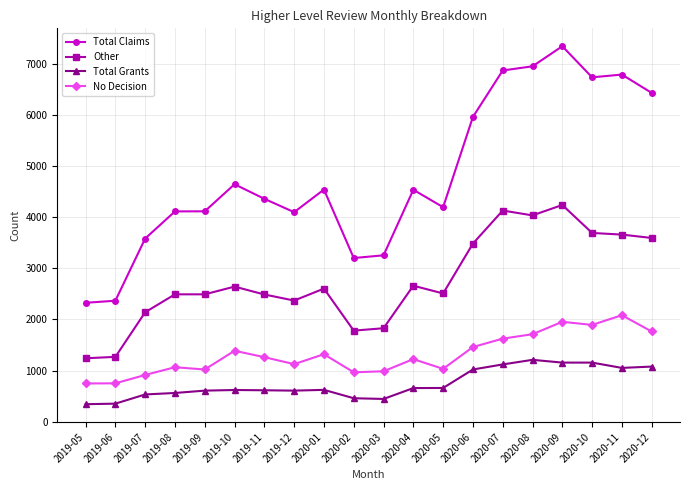

True or false: Total Grants and Total Claims intersect in this chart.

False